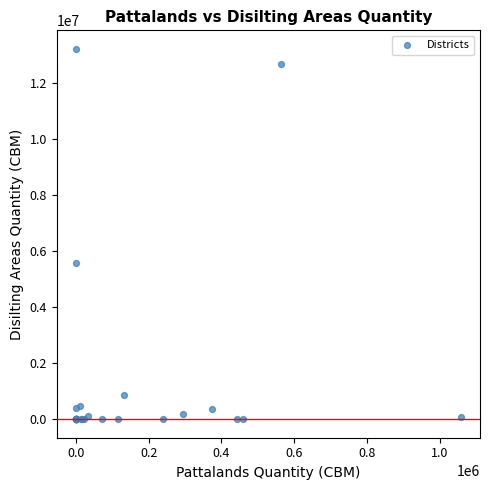

What Y value in the scatter plot is closest to 6600000?

5560000